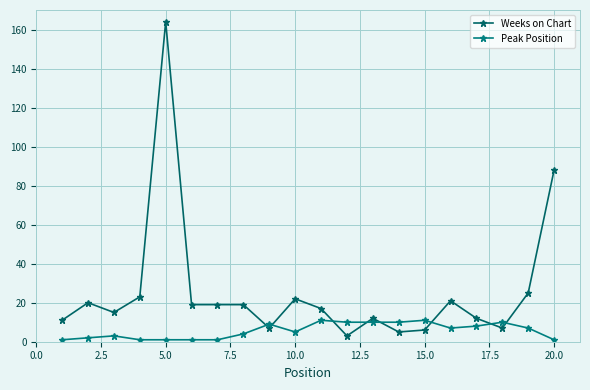

Which series has the widest spread of values?

Weeks on Chart